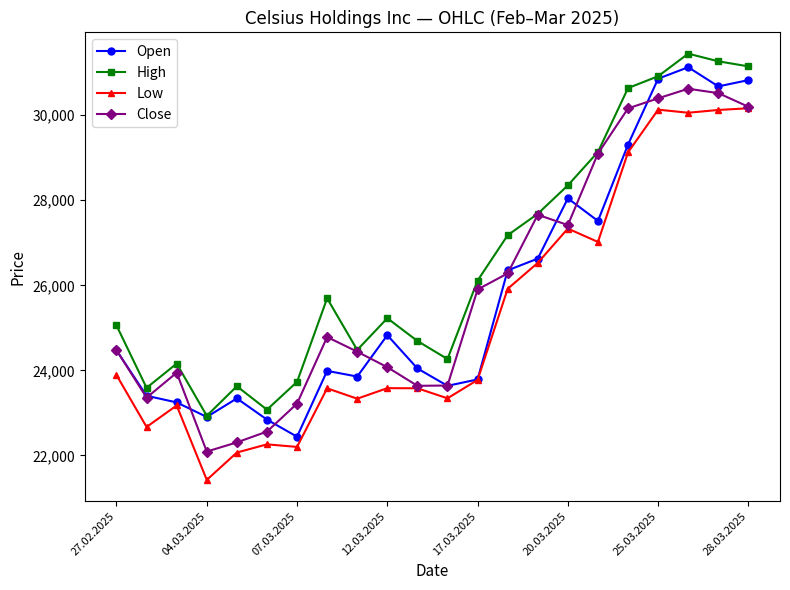

How many interior local valleys does the Close series have?

4